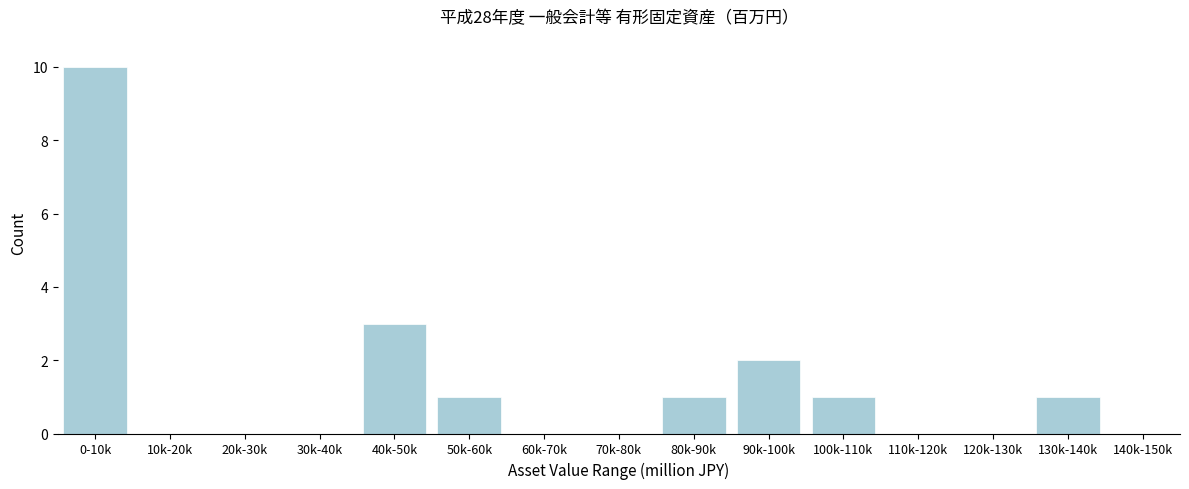

Reading right to left, list all the values displayed in this chart.

140k-150k=0	130k-140k=1	120k-130k=0	110k-120k=0	100k-110k=1	90k-100k=2	80k-90k=1	70k-80k=0	60k-70k=0	50k-60k=1	40k-50k=3	30k-40k=0	20k-30k=0	10k-20k=0	0-10k=10